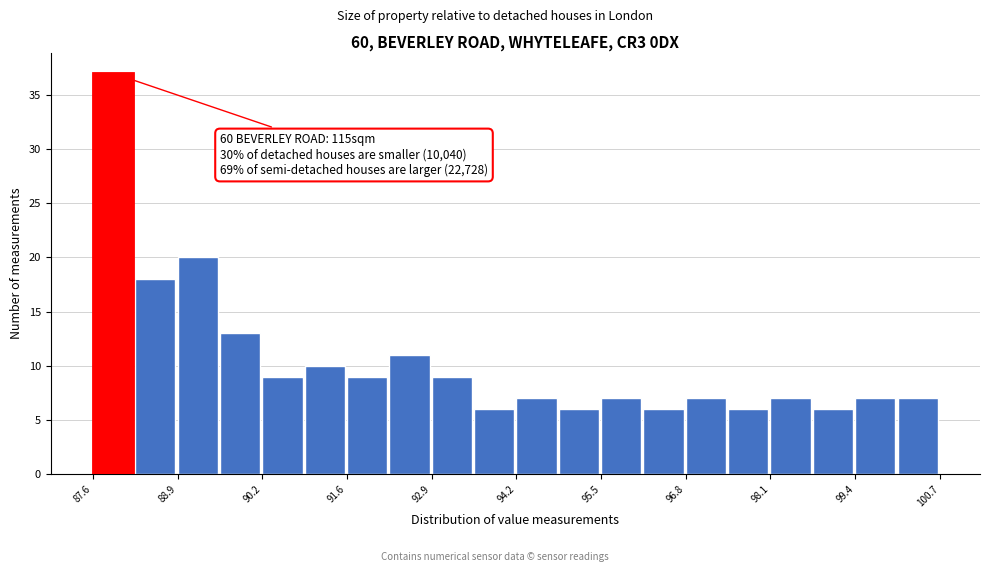

Around what value on the x-axis is the tallest bar? Give the approximate position of its centre, as read against the axis.

88.0